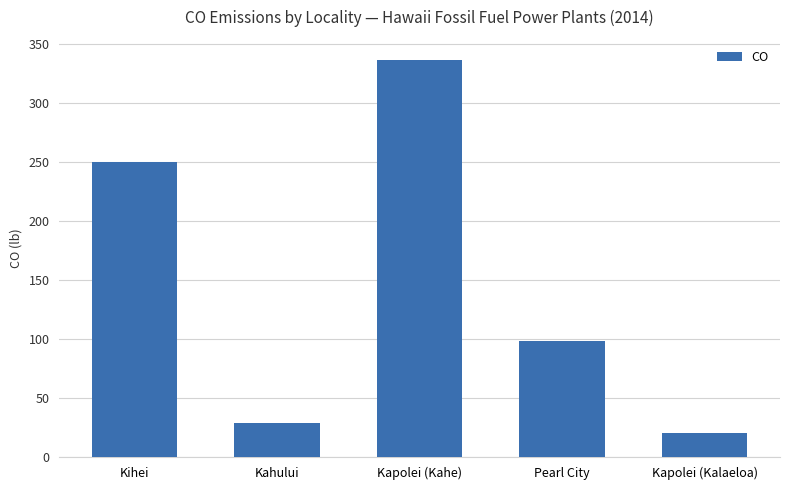

What is the difference between the values at Kapolei (Kahe) and Pearl City?

238.5